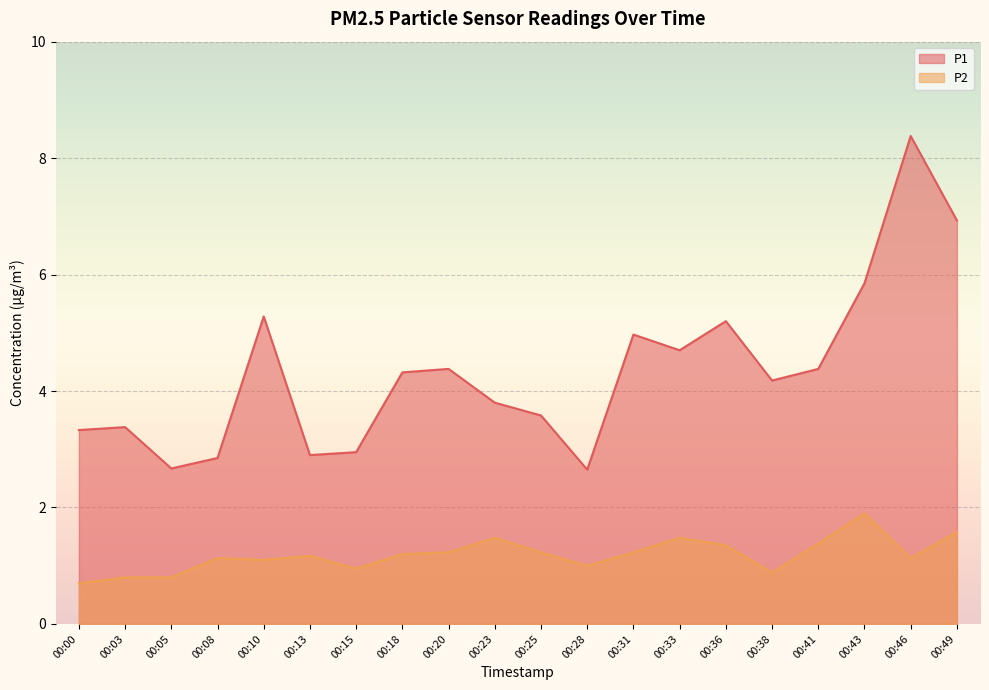

Rank the categories by P2 value from lowest to highest.

00:00, 00:03, 00:05, 00:38, 00:15, 00:28, 00:10, 00:08, 00:46, 00:13, 00:18, 00:20, 00:25, 00:31, 00:36, 00:41, 00:23, 00:33, 00:49, 00:43